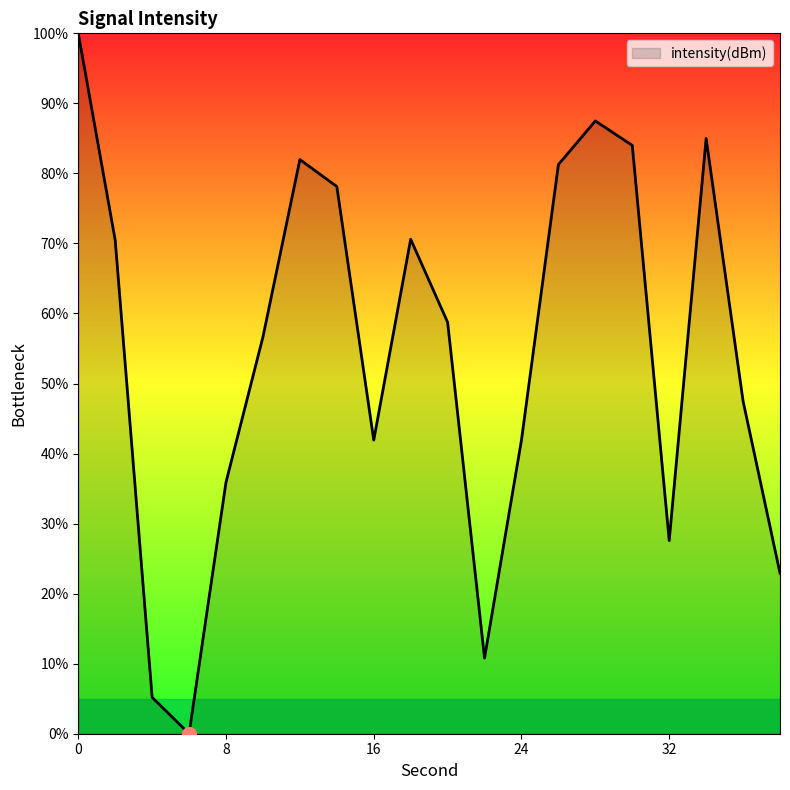

What is the maximum value shown in the chart?

100.0